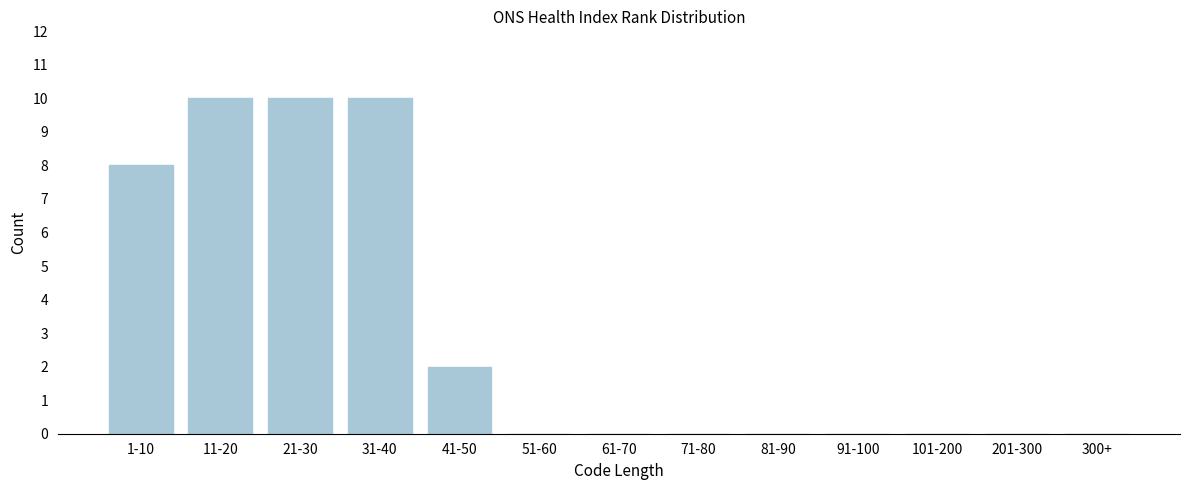

Reading right to left, what are all the values shown in this chart?

300+=0	201-300=0	101-200=0	91-100=0	81-90=0	71-80=0	61-70=0	51-60=0	41-50=2	31-40=10	21-30=10	11-20=10	1-10=8